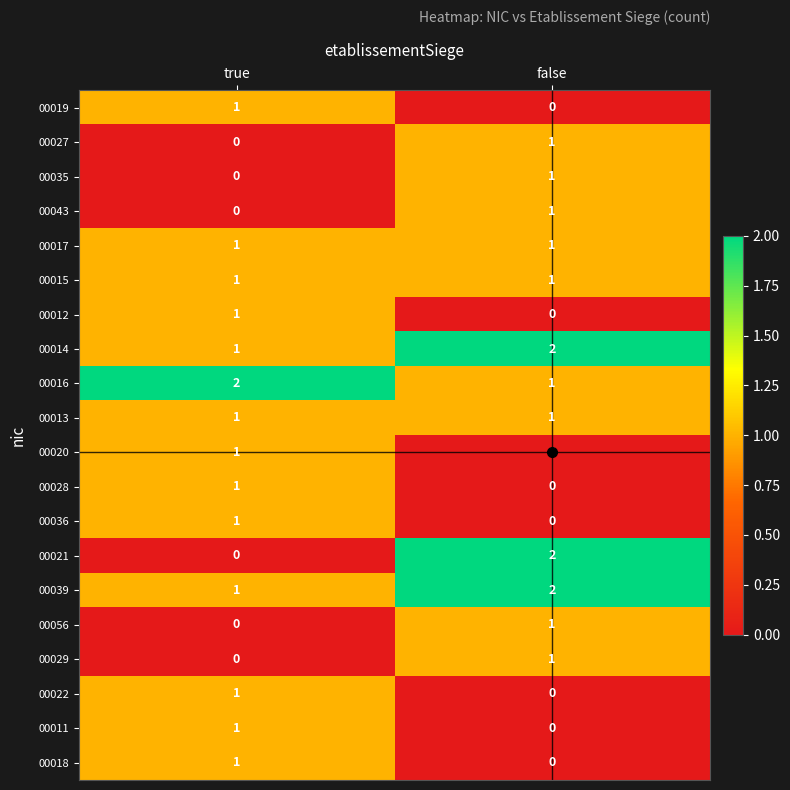

Which series has the largest range (max minus min)?

00021